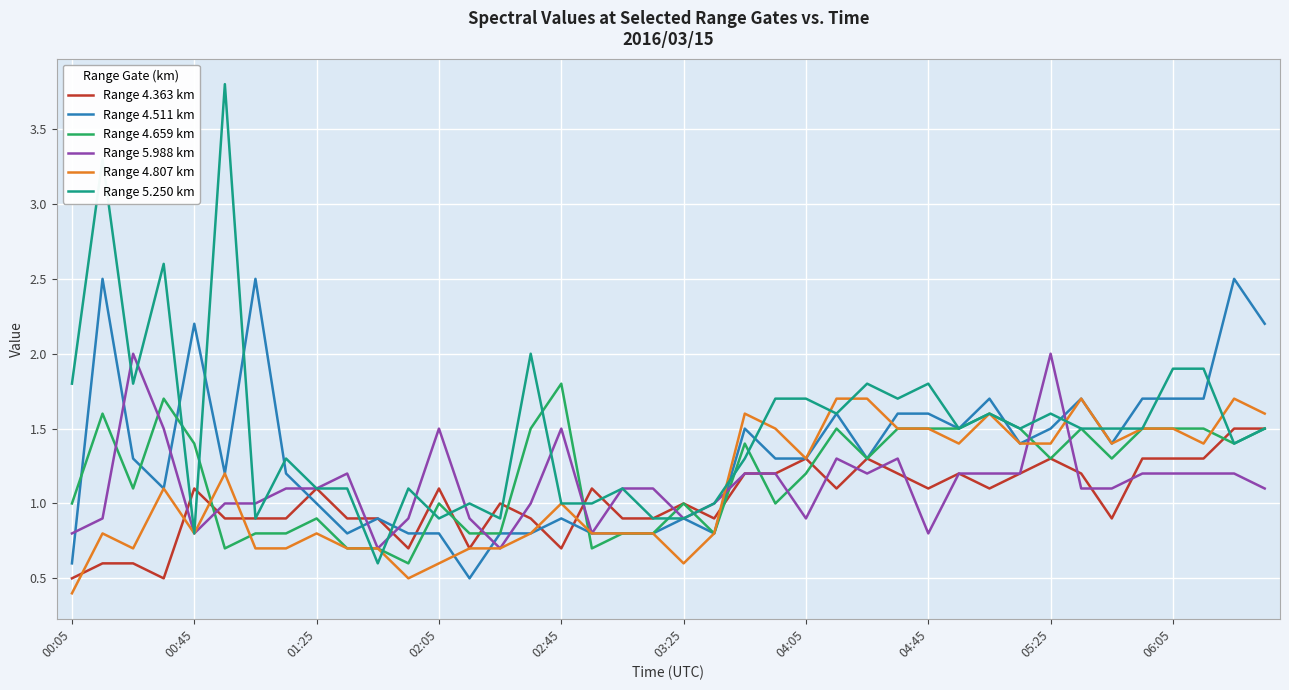

Which series has the largest total across all categories?

Range 5.250 km